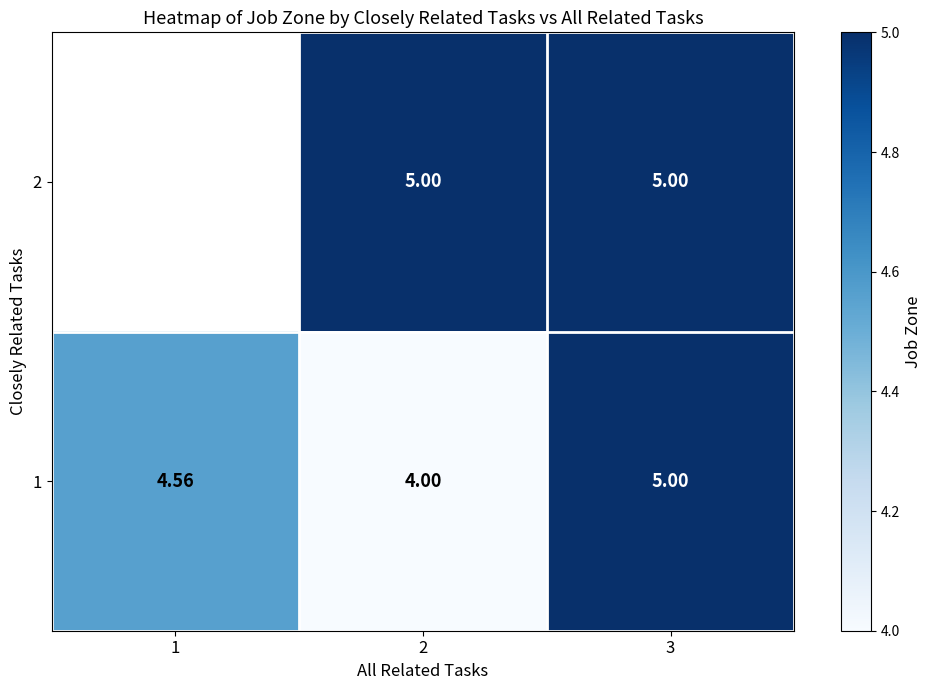

List the series in order of their peak value, highest first.

2, 1